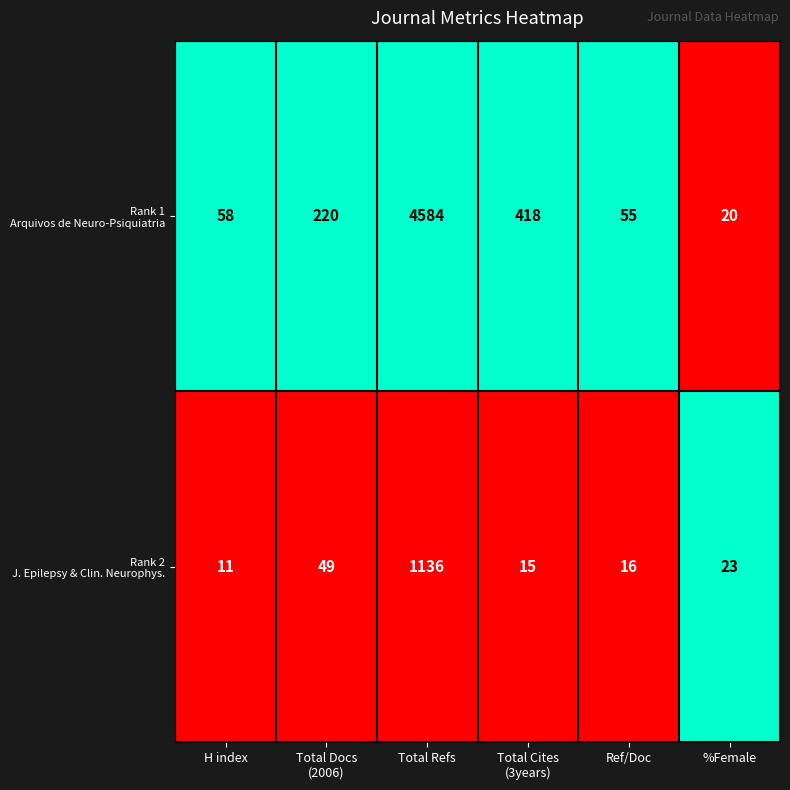

At which category does the chart reach its peak across all series?

Total Refs